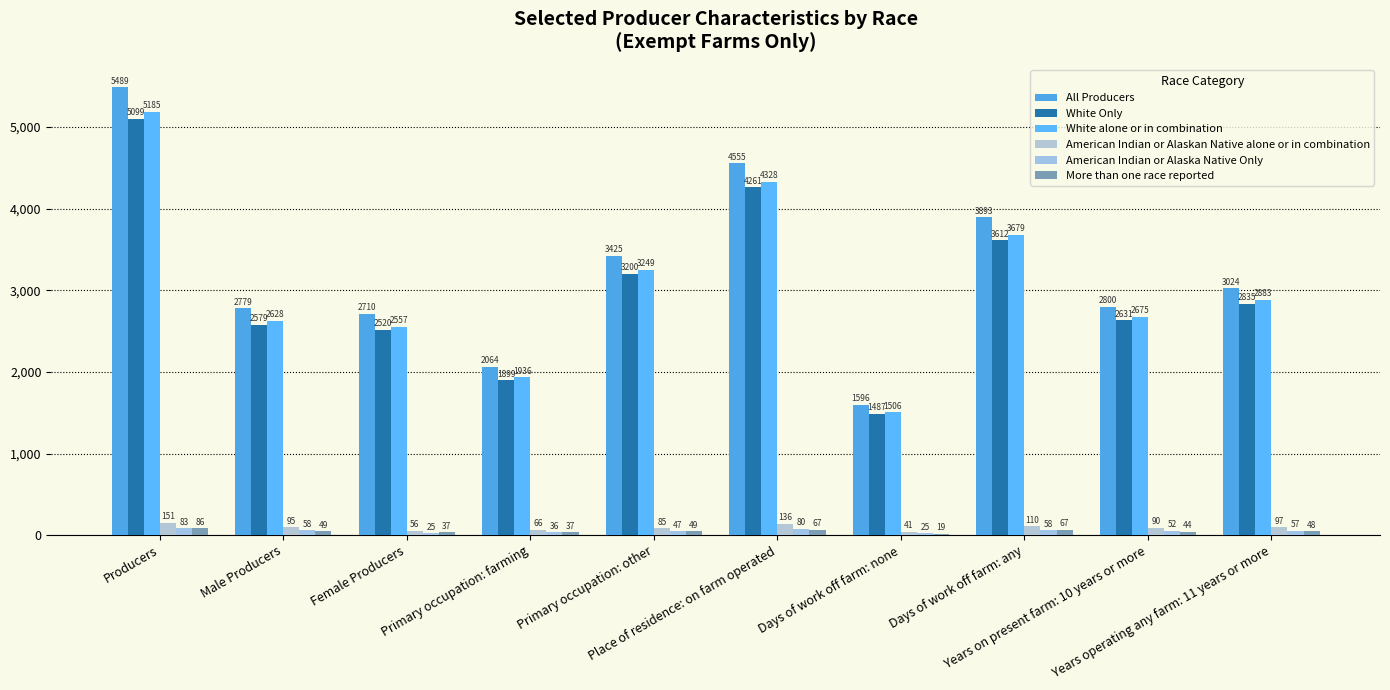

Reading left to right, transcribe all the data shown in this chart.

All Producers: 5489	2779	2710	2064	3425	4555	1596	3893	2800	3024
White Only: 5099	2579	2520	1899	3200	4261	1487	3612	2631	2835
White alone or in combination: 5185	2628	2557	1936	3249	4328	1506	3679	2675	2883
American Indian or Alaskan Native alone or in combination: 151	95	56	66	85	136	41	110	90	97
American Indian or Alaska Native Only: 83	58	25	36	47	80	25	58	52	57
More than one race reported: 86	49	37	37	49	67	19	67	44	48